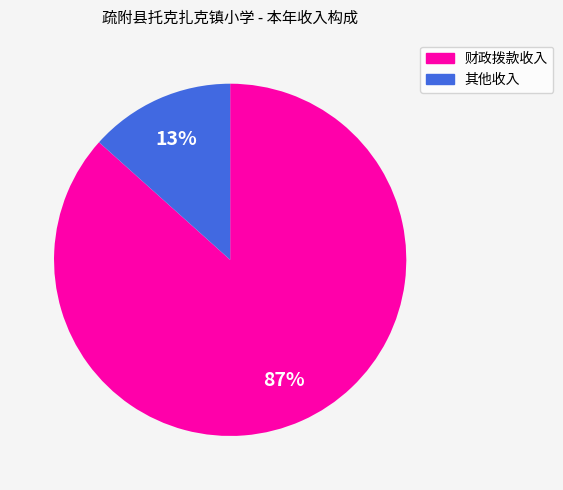

How many segments does this pie chart have?

2